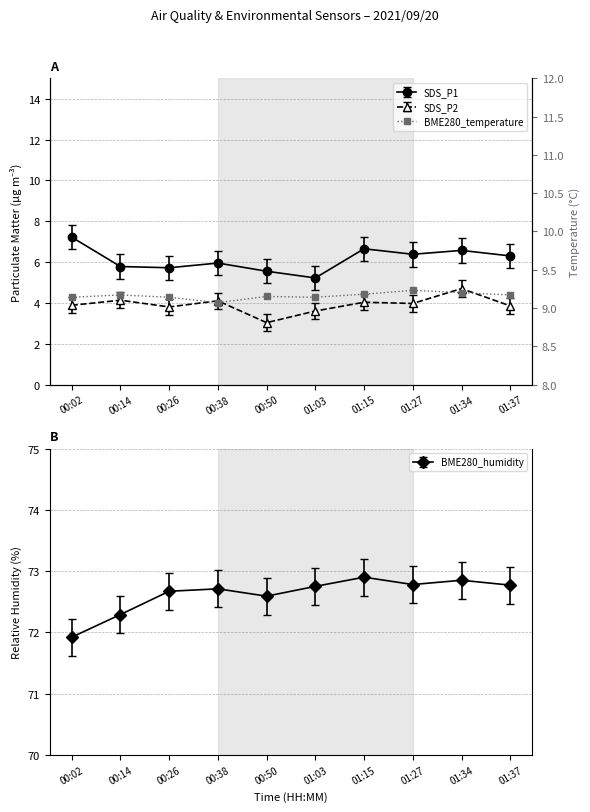

At which label does BME280_humidity reach its minimum?

00:02